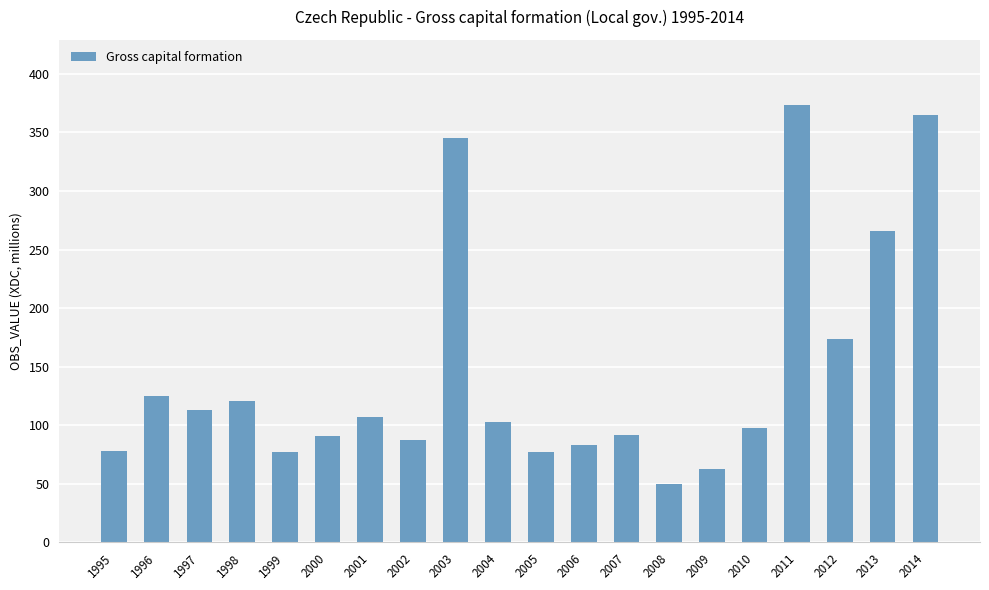

Where does the data first go above 103?

1996